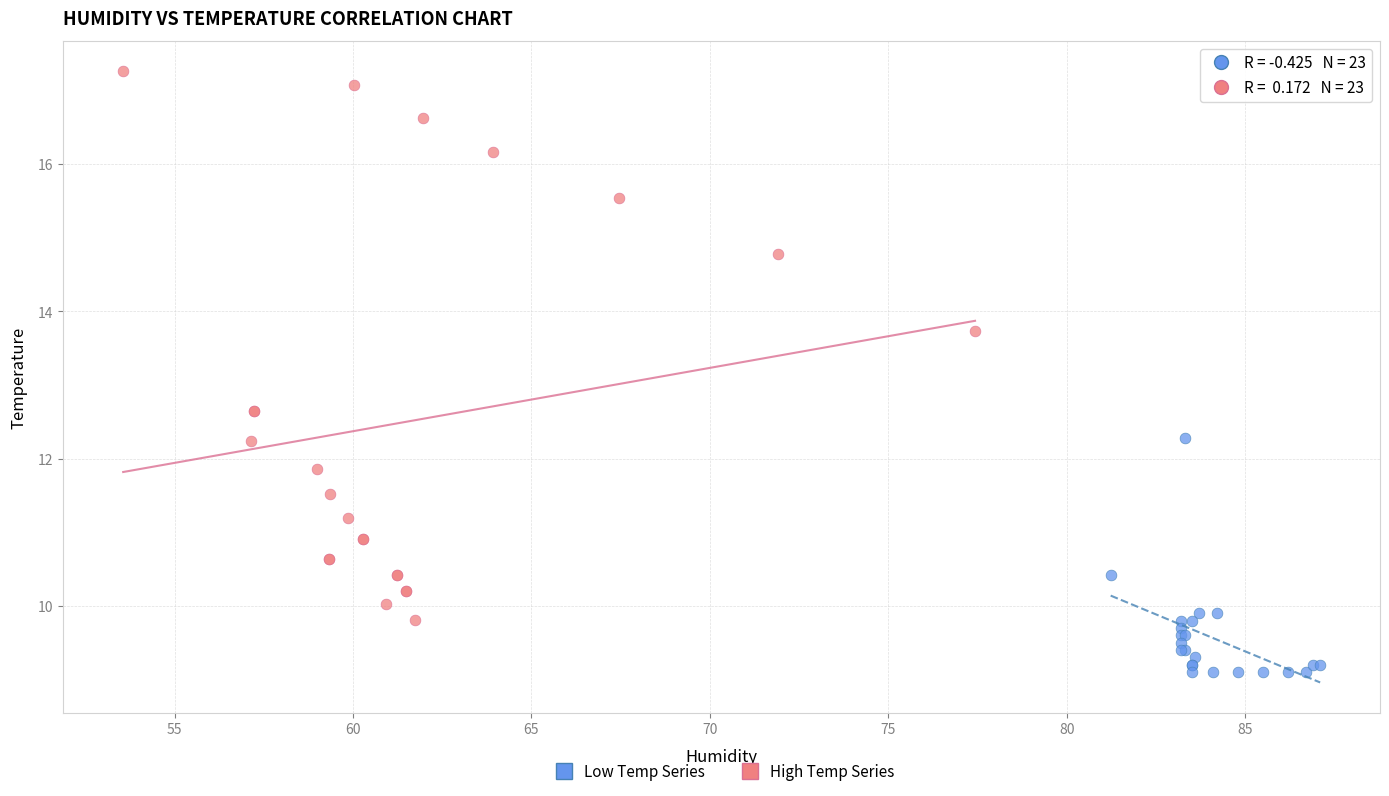

Which series has the largest Y range (max minus min)?

High Temp Series